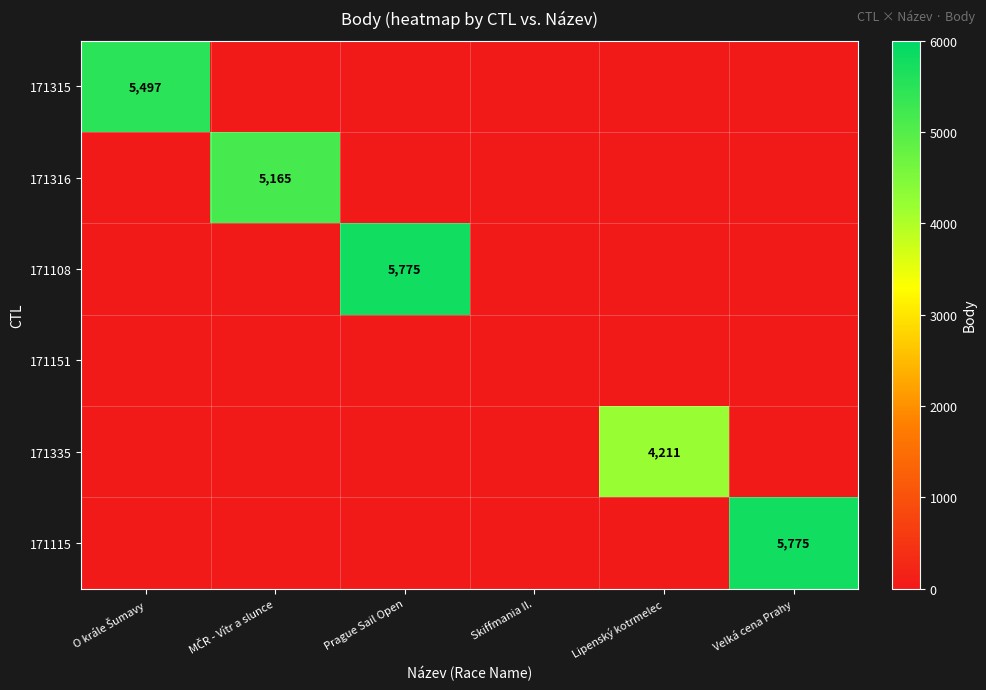

Is it true that 171335 equals 1885 at Lipenský kotrmelec?

False